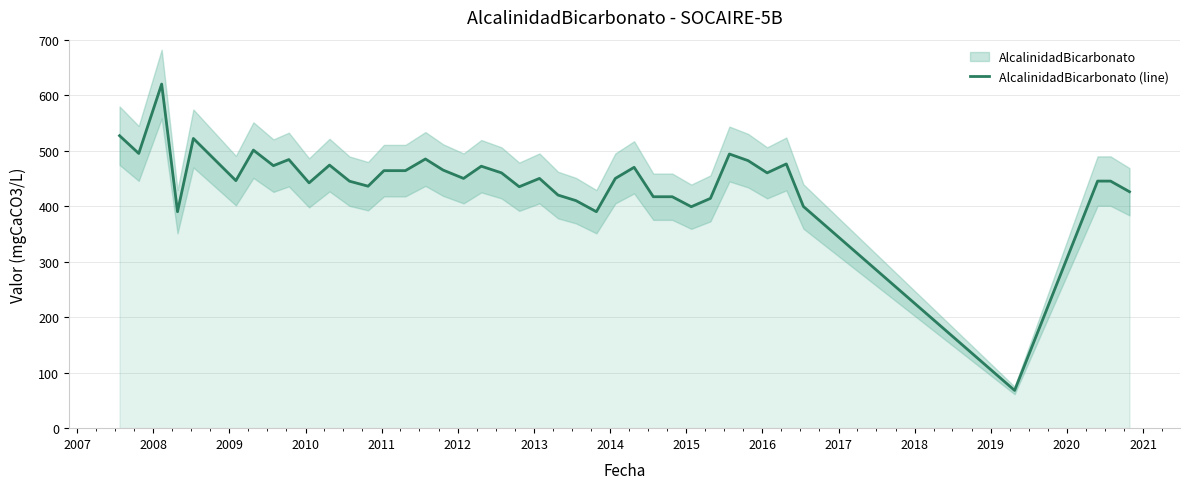

What is the maximum value for AlcalinidadBicarbonato (line)?

620.0